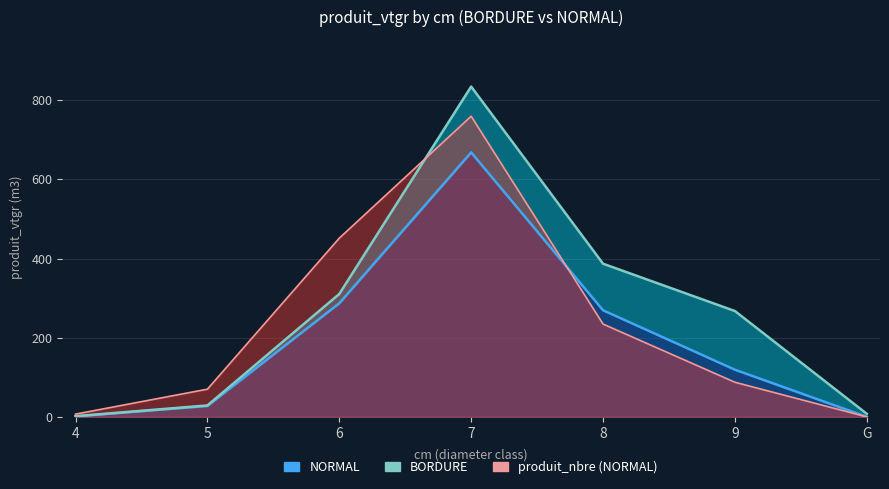

The value of NORMAL at 6 is 287.0. True or false?

True